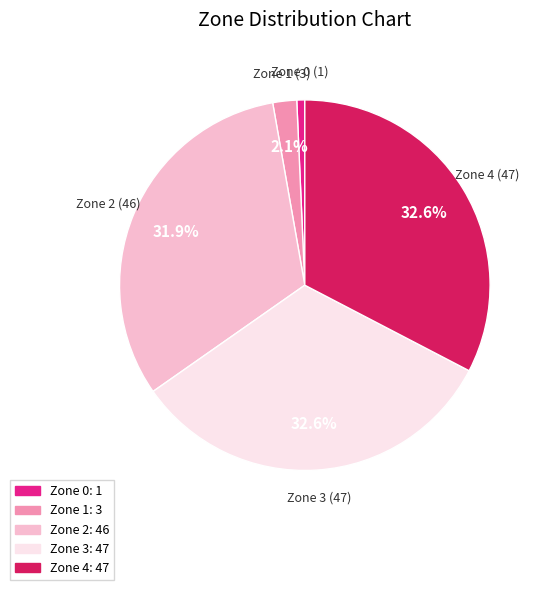

The Zone 3 slice represents 46% of the pie. True or false?

False